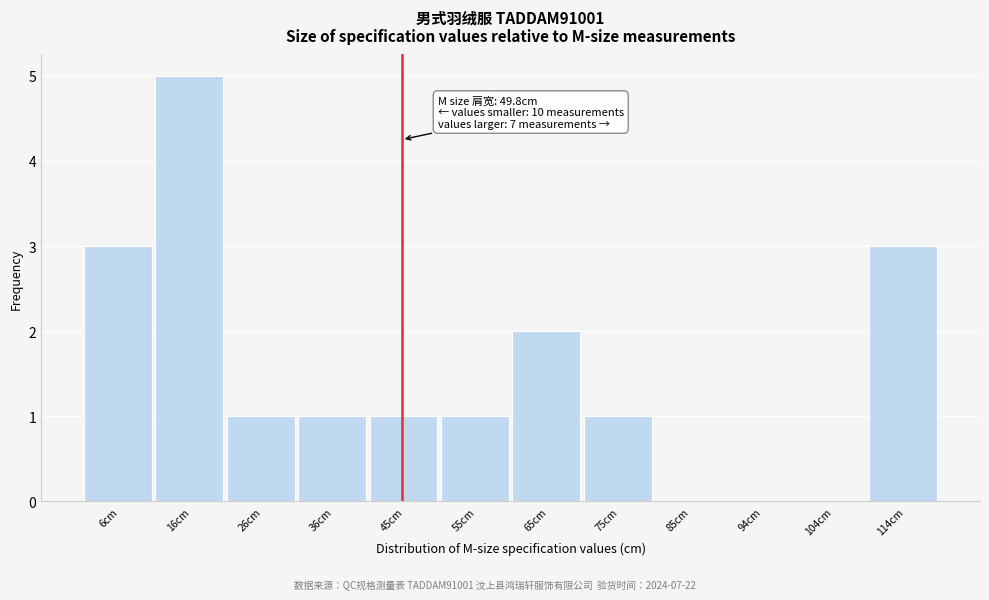

Reading left to right, list all the values displayed in this chart.

6cm=3	16cm=5	26cm=1	36cm=1	45cm=1	55cm=1	65cm=2	75cm=1	85cm=0	94cm=0	104cm=0	114cm=3